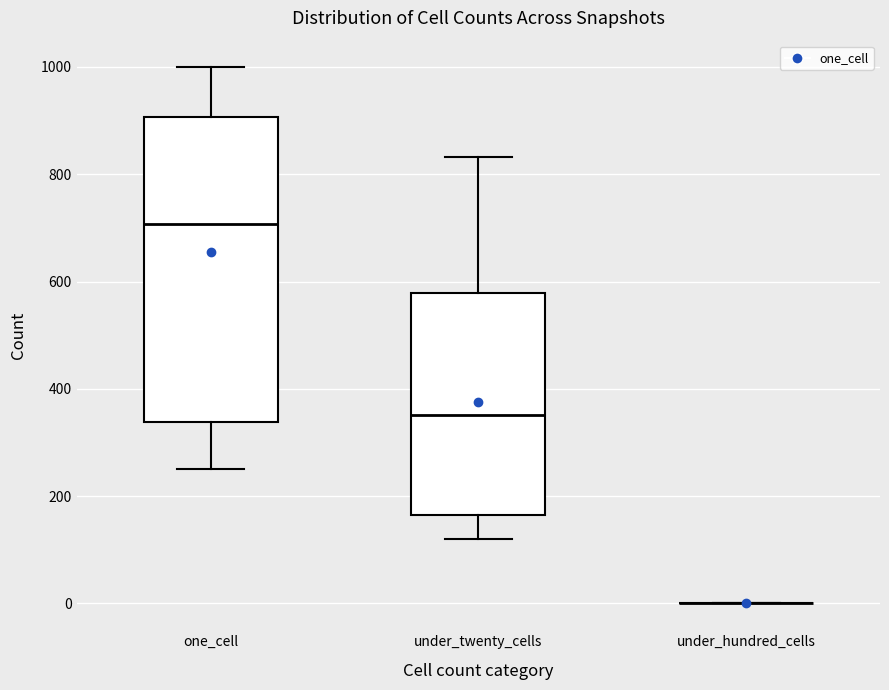

Reading left to right, read every box against the y-axis: the position of its median line, the range the box covers, and the ends of its whiskers. The values are not printed on the chart, so give them approximately, as read against the axis.

one_cell: median 700, box 340 to 900, whiskers 260 to 1000
under_twenty_cells: median 360, box 160 to 580, whiskers 120 to 840
under_hundred_cells: box collapsed to a line at 0, whiskers 0 to 0